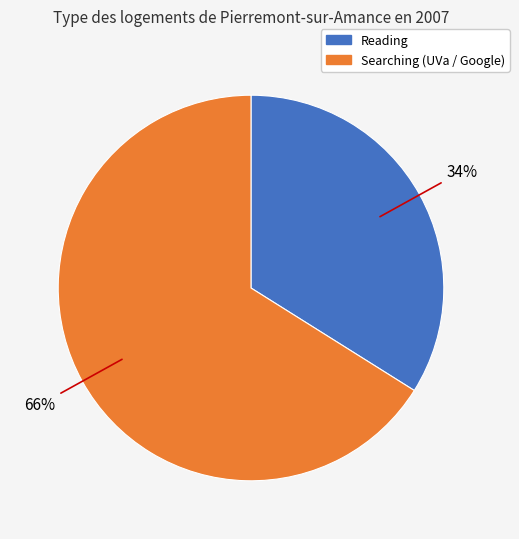

To the nearest percent, what is the difference between the largest and smallest slice percentages?

32%